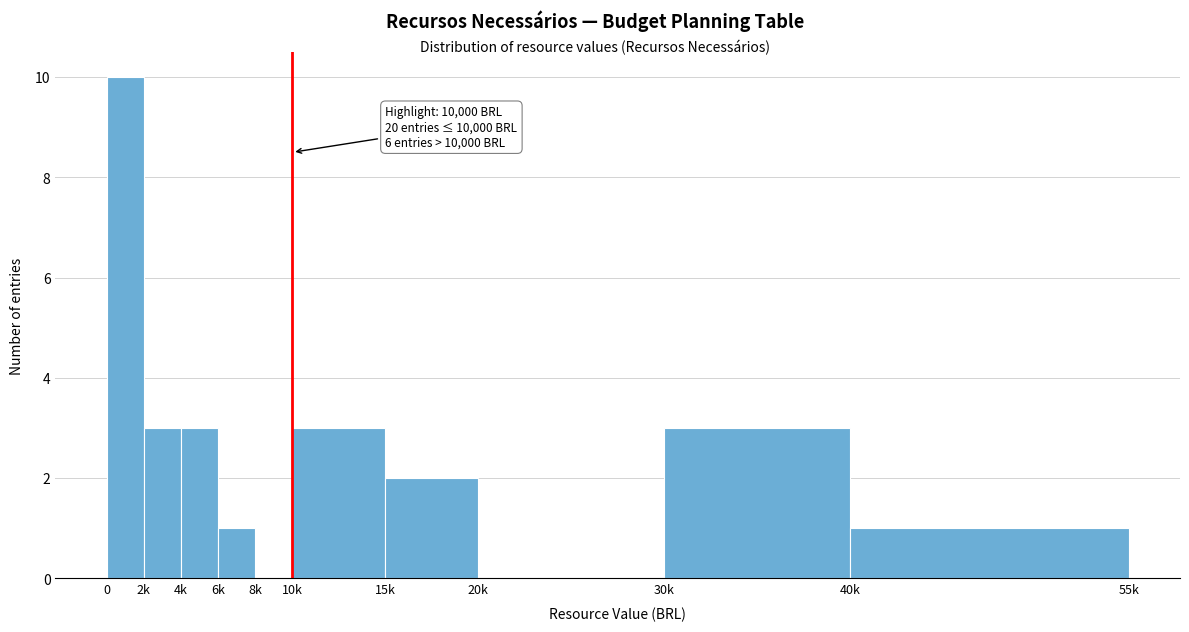

Reading left to right, extract all data points from this chart.

0=10	2k=3	4k=3	6k=1	8k=0	10k=3	15k=2	20k=0	30k=3	40k=1